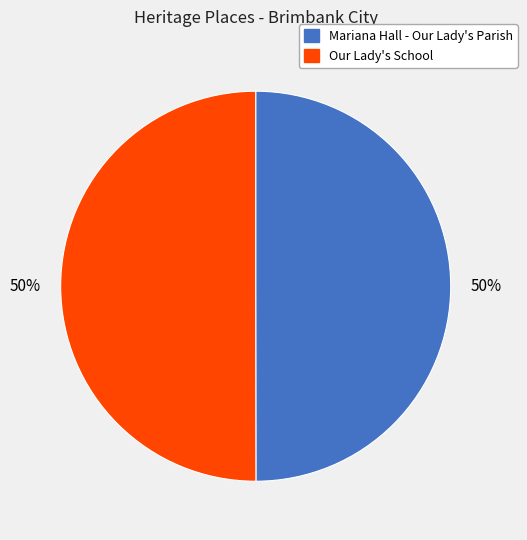

Is the sum of Mariana Hall - Our Lady's Parish and Our Lady's School greater than half?

Yes